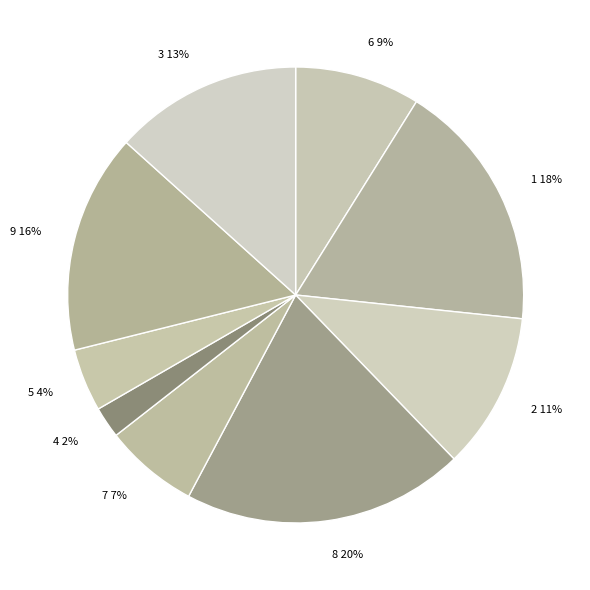

Rank the categories by value from highest to lowest.

8, 1, 9, 3, 2, 6, 7, 5, 4